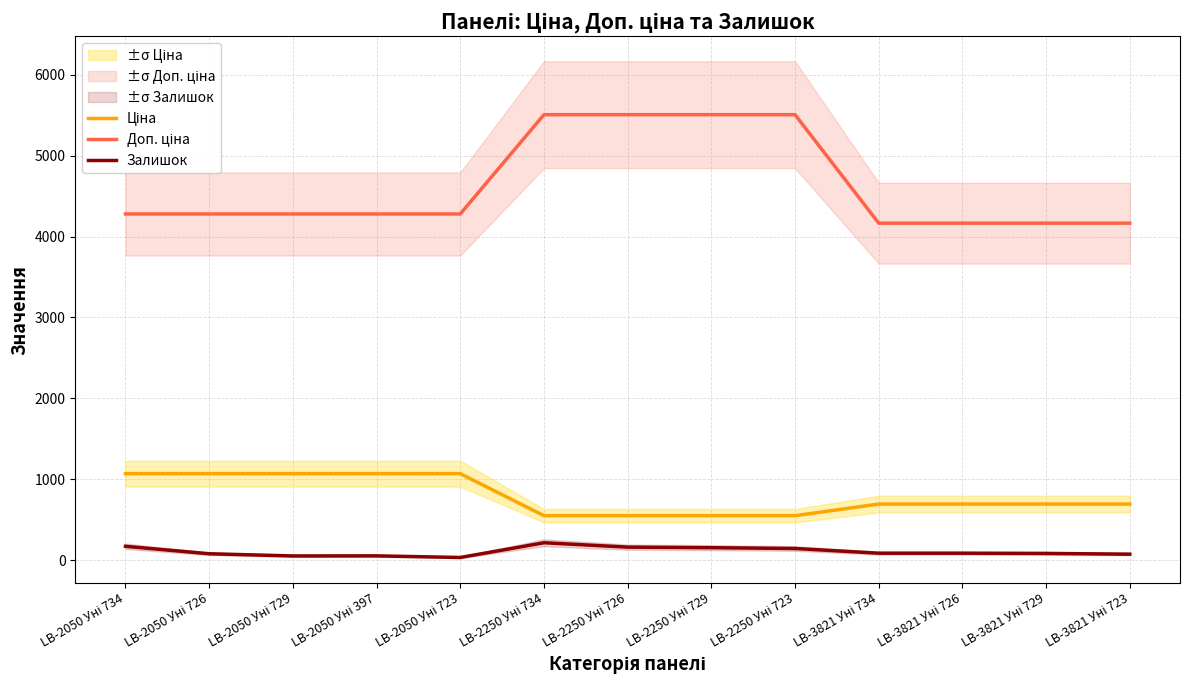

How many series are shown in this chart?

3